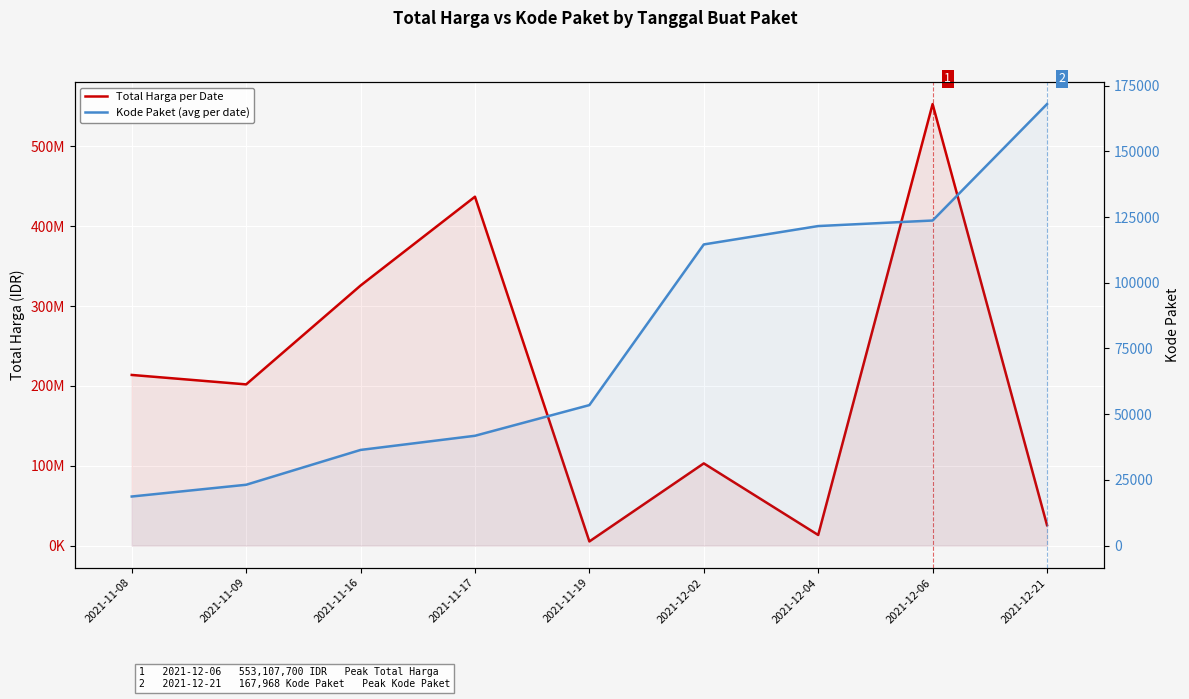

What is the difference between the second highest and second lowest values in the Total Harga per Date series?

423729000